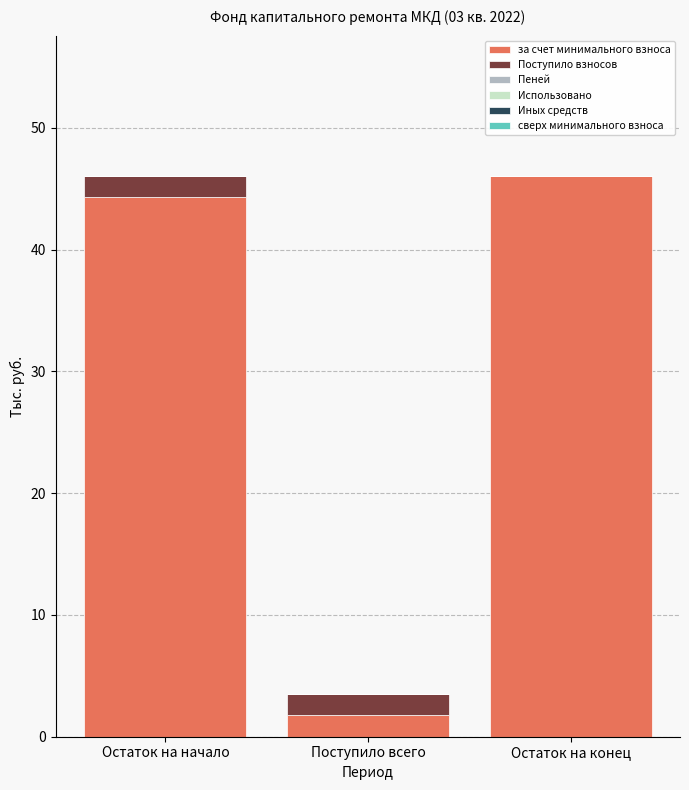

What is the total value across all series at Поступило всего?

3.5